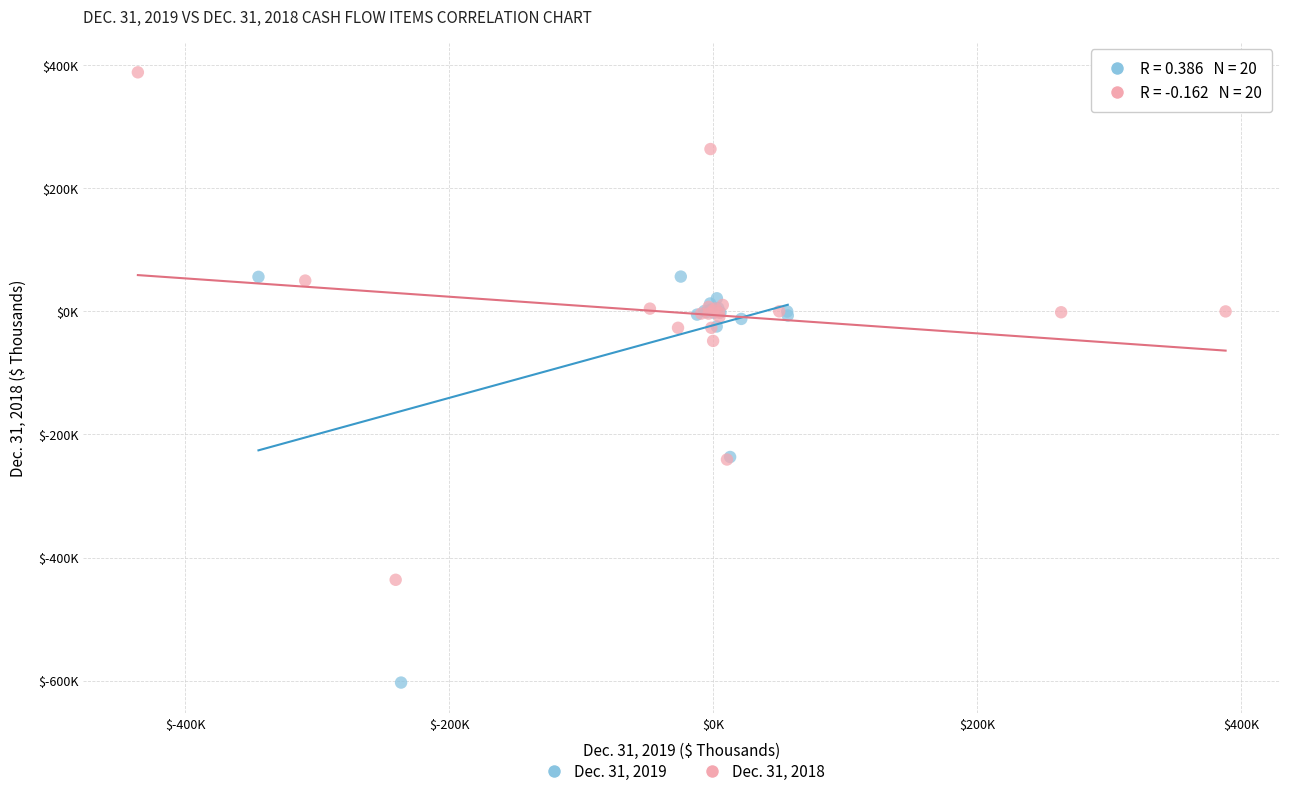

What are all the series names shown in the legend?

Dec. 31, 2019, Dec. 31, 2018